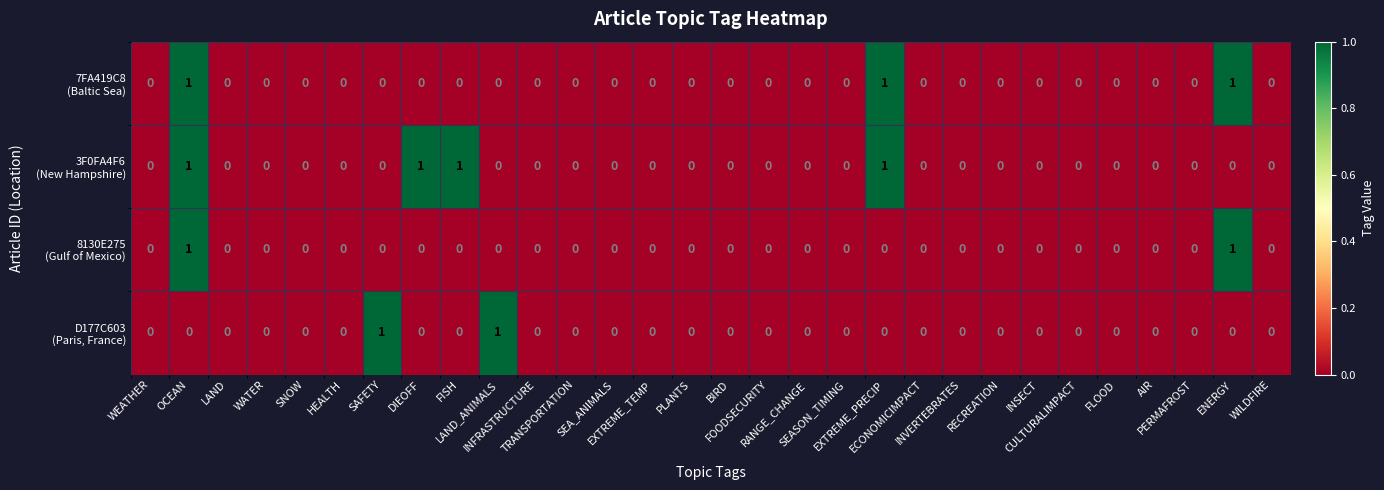

Which category has the highest value across all series?

OCEAN